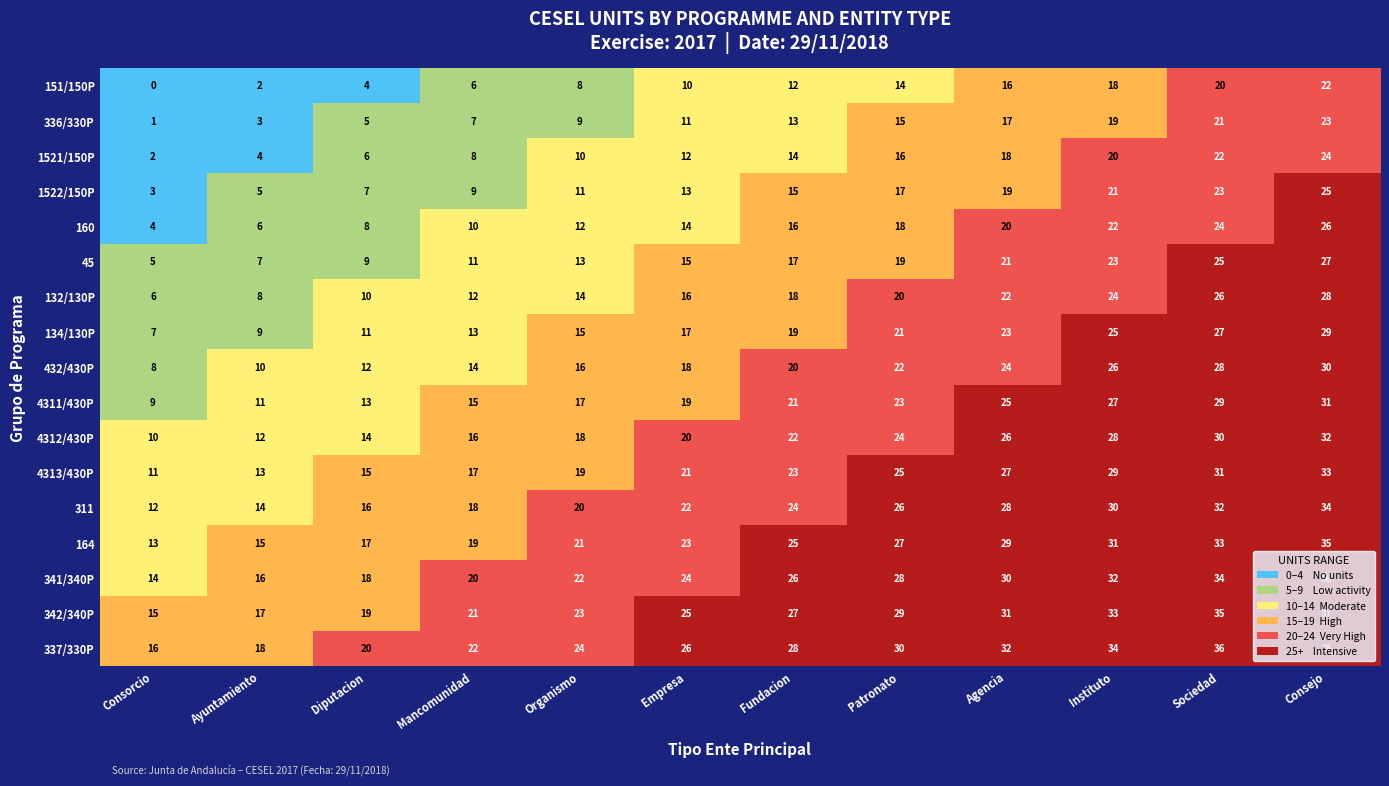

What is the greatest value displayed?

38